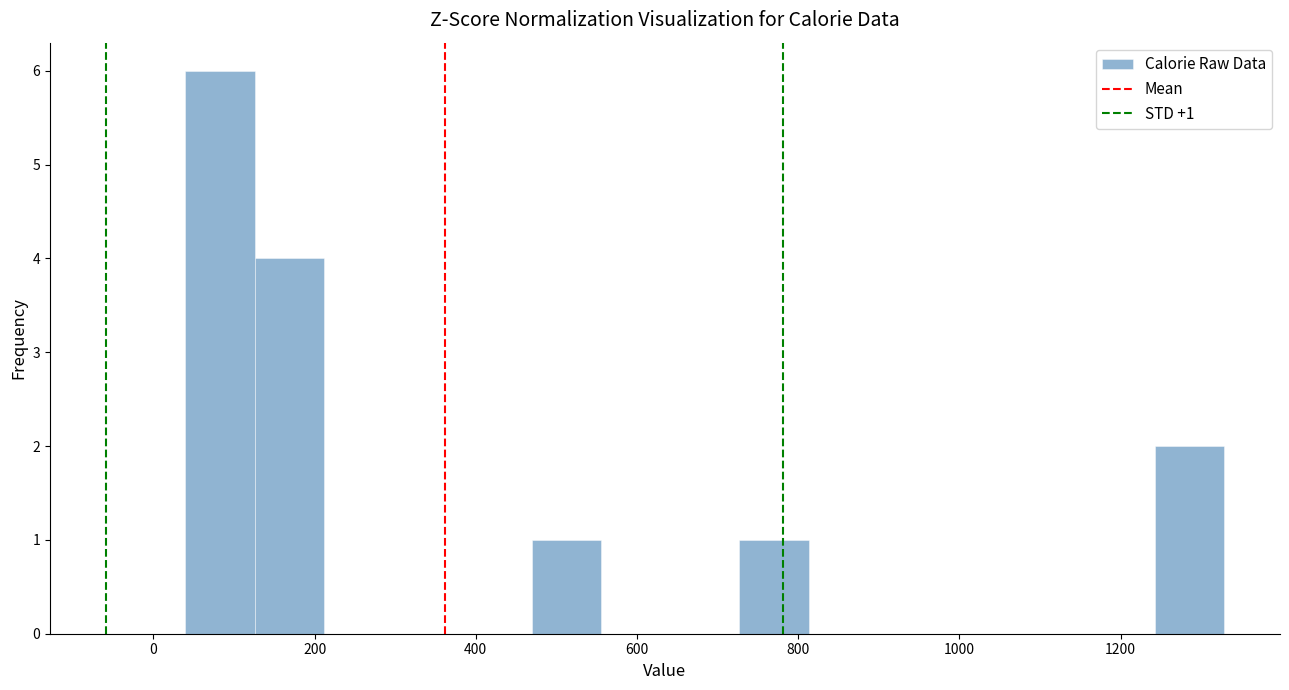

Over which range of the x-axis is the bar tallest?

40 to 120